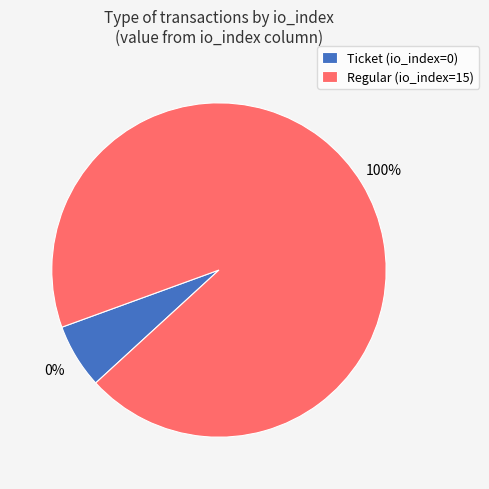

Rank the categories by value from highest to lowest.

Regular (io_index=15), Ticket (io_index=0)